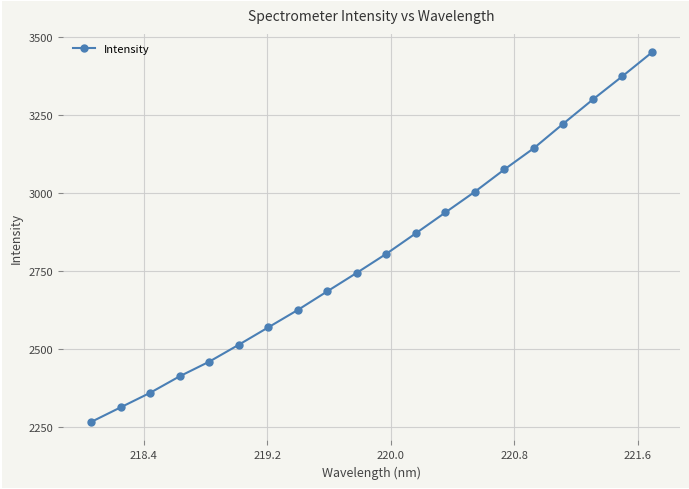

What is the value of the 3rd point from the left?

2359.2